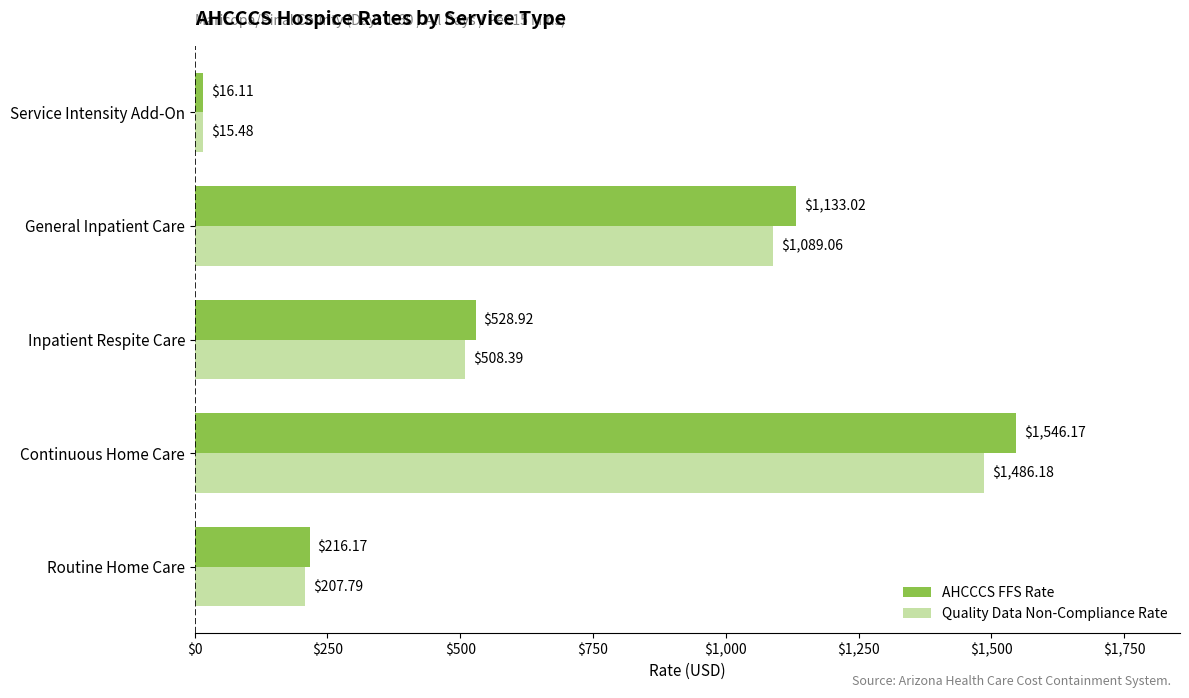

Which category has the lowest value in the Quality Data Non-Compliance Rate series?

Service Intensity Add-On